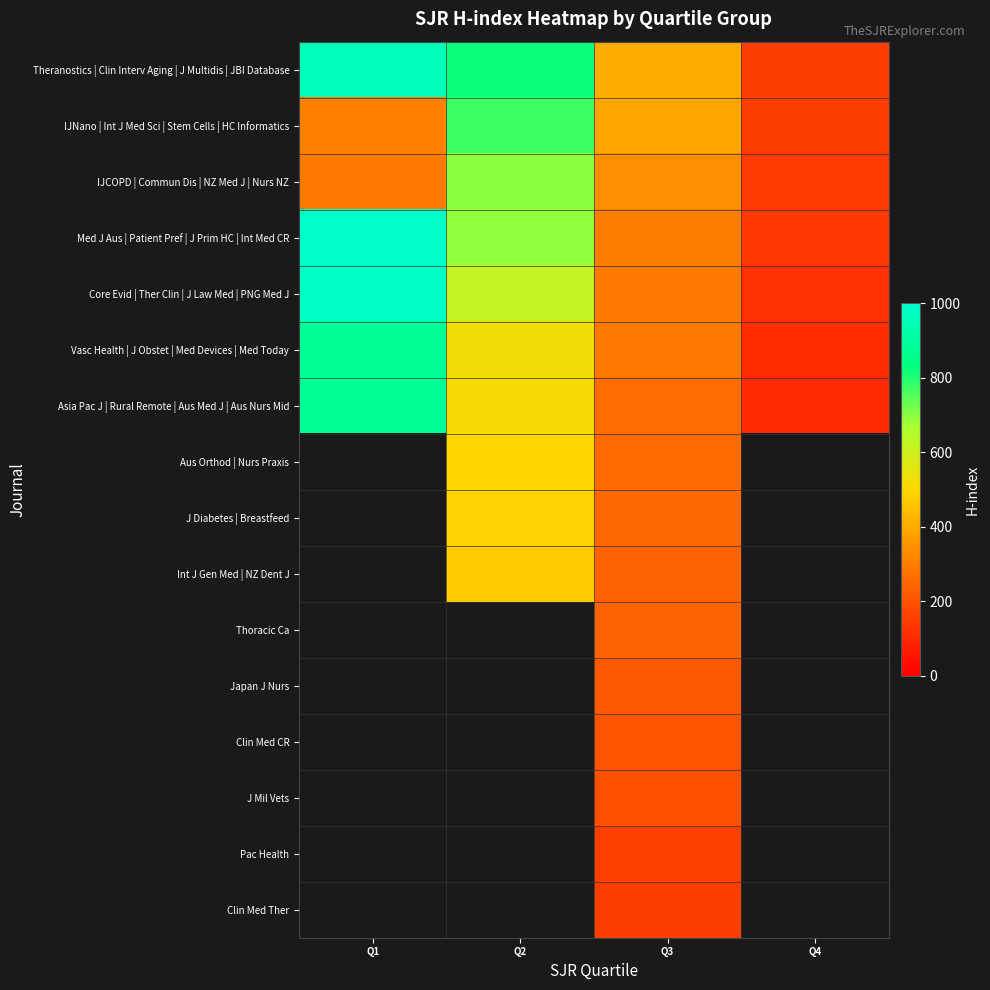

Which has a higher value, Q3 or Q4?

Q3